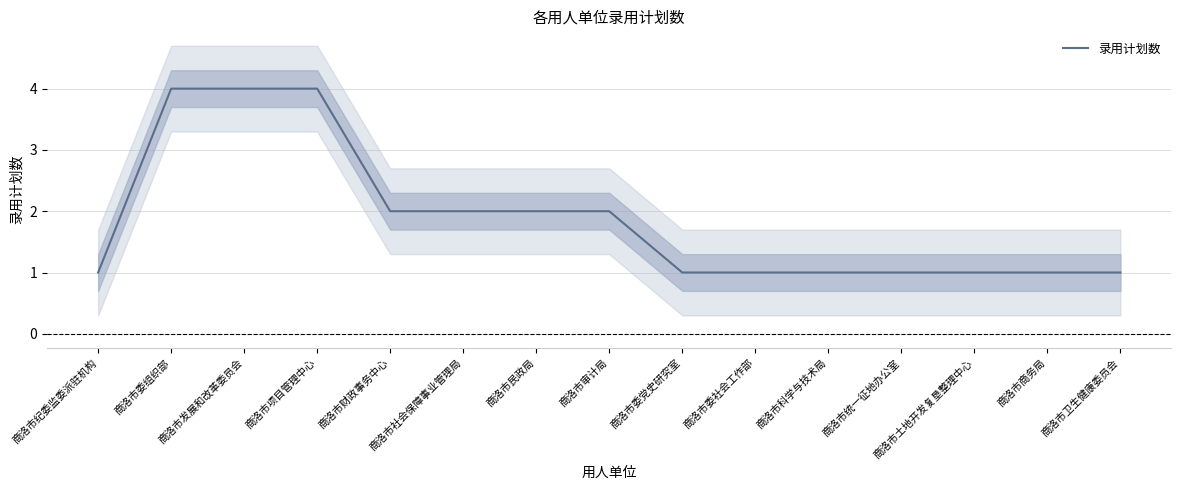

Which label corresponds to the largest value in the chart?

商洛市委组织部